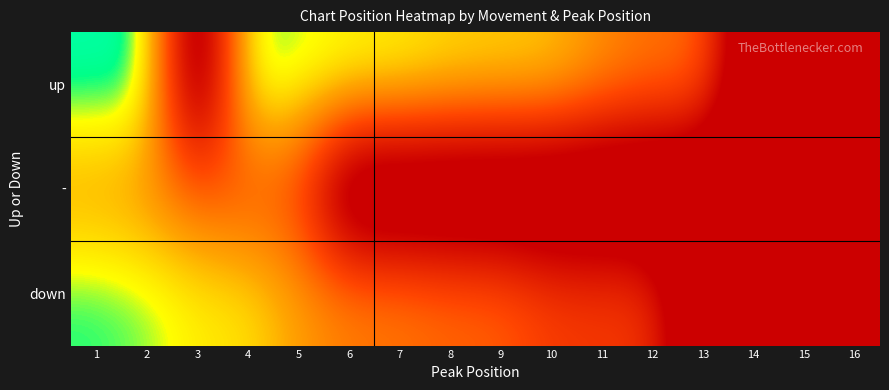

What is the smallest value displayed?

1